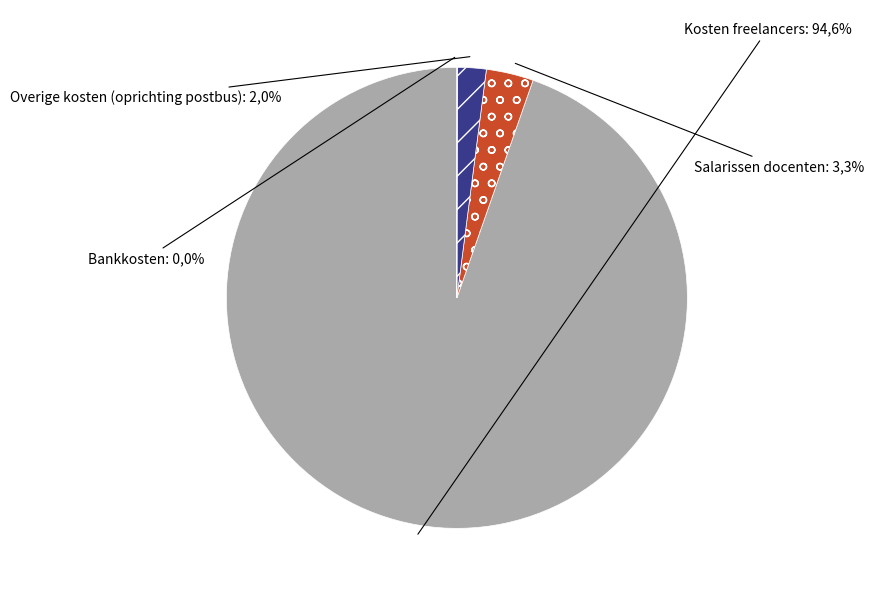

What percentage is the Overige kosten (oprichting postbus) slice, to the nearest percent?

2%